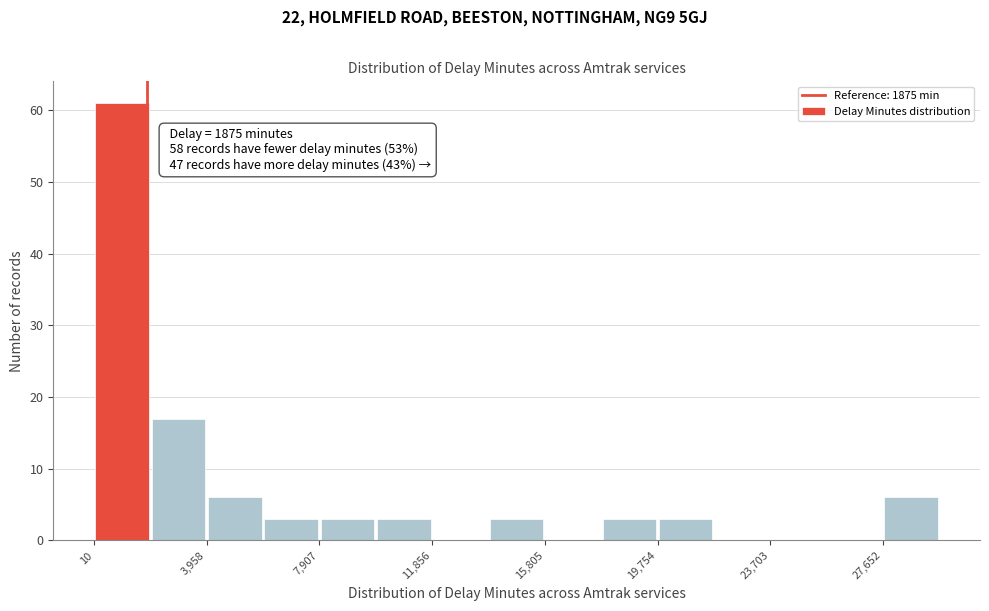

Around what value on the x-axis is the tallest bar? Give the approximate position of its centre, as read against the axis.

1000